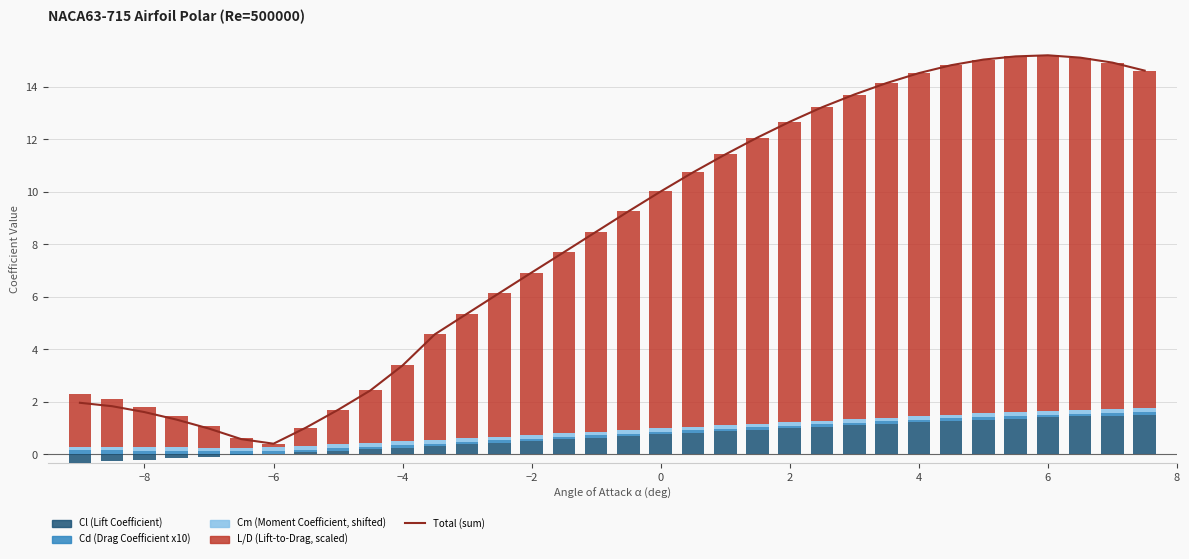

What is the value of the L/D (Lift-to-Drag, scaled) bar at the 25th from the left?

12.4